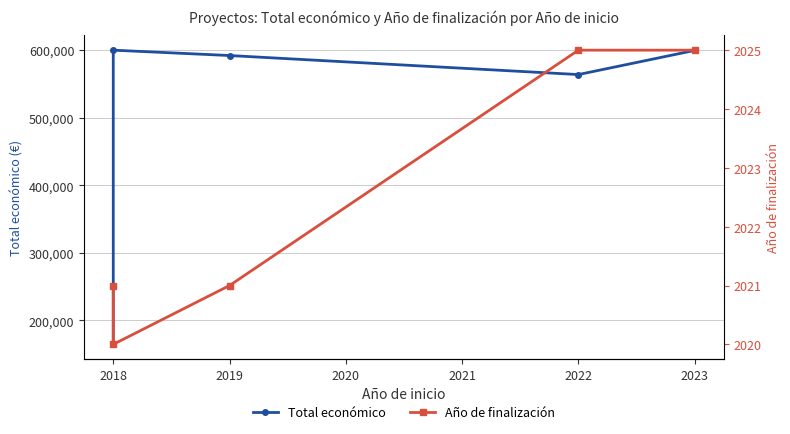

True or false: Total económico and Año de finalización intersect in this chart.

False